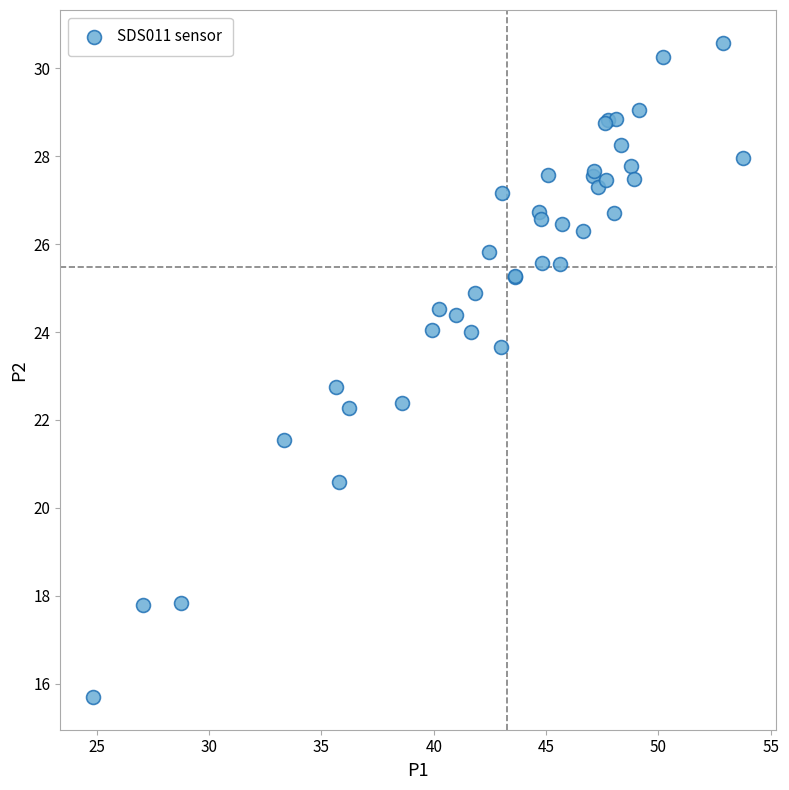

What Y value in the scatter plot is closest to 23?

22.8